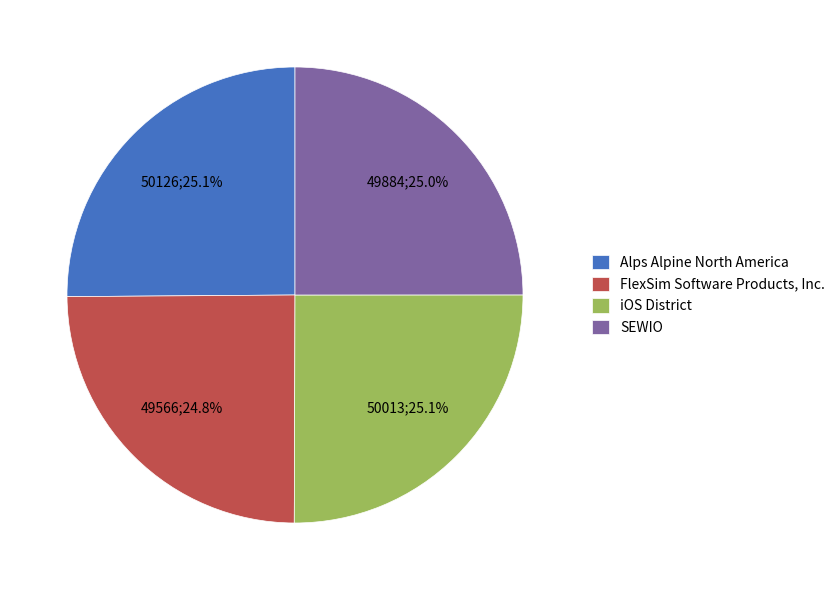

What percentage is NOT represented by iOS District?

74.9%